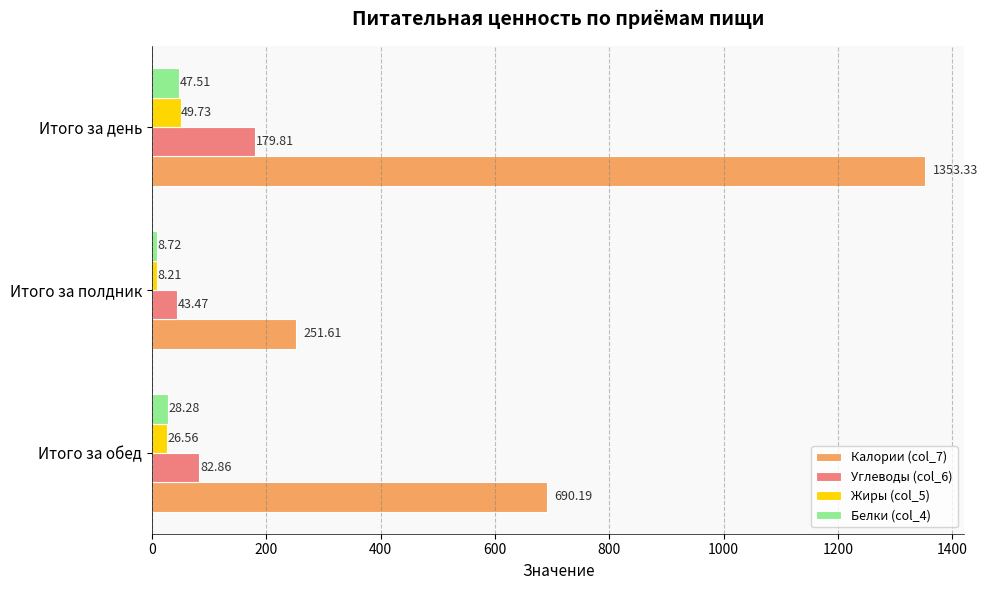

Where is Жиры (col_5) nearest to the value 28?

Итого за обед